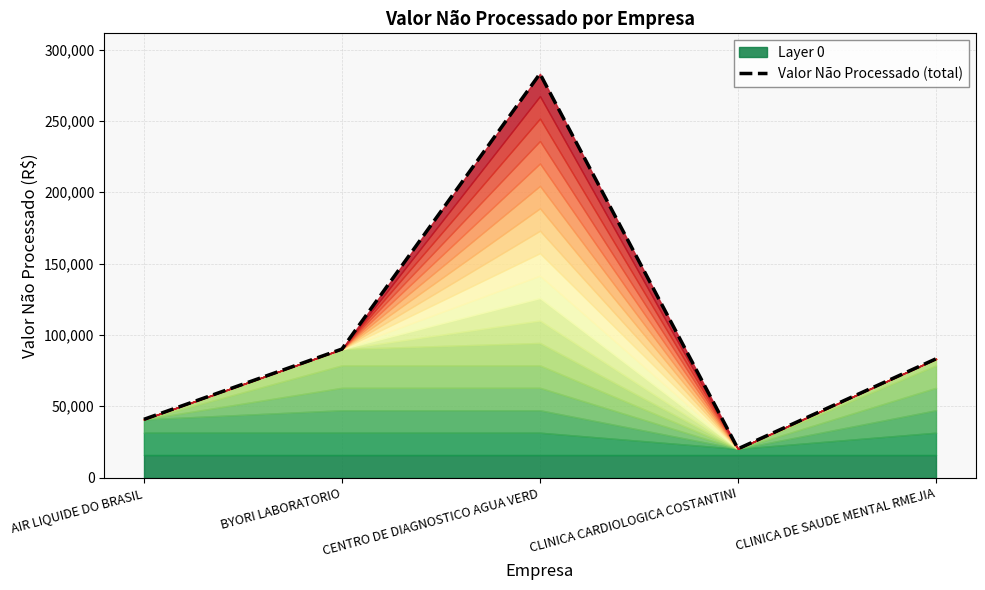

List the labels in order of value, largest first.

CENTRO DE DIAGNOSTICO AGUA VERD, BYORI LABORATORIO, CLINICA DE SAUDE MENTAL RMEJIA, AIR LIQUIDE DO BRASIL, CLINICA CARDIOLOGICA COSTANTINI